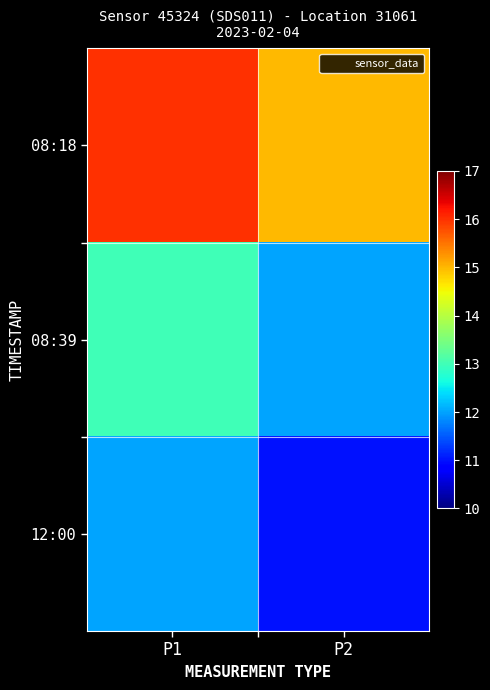

Which series changed the most between P1 and P2?

08:18